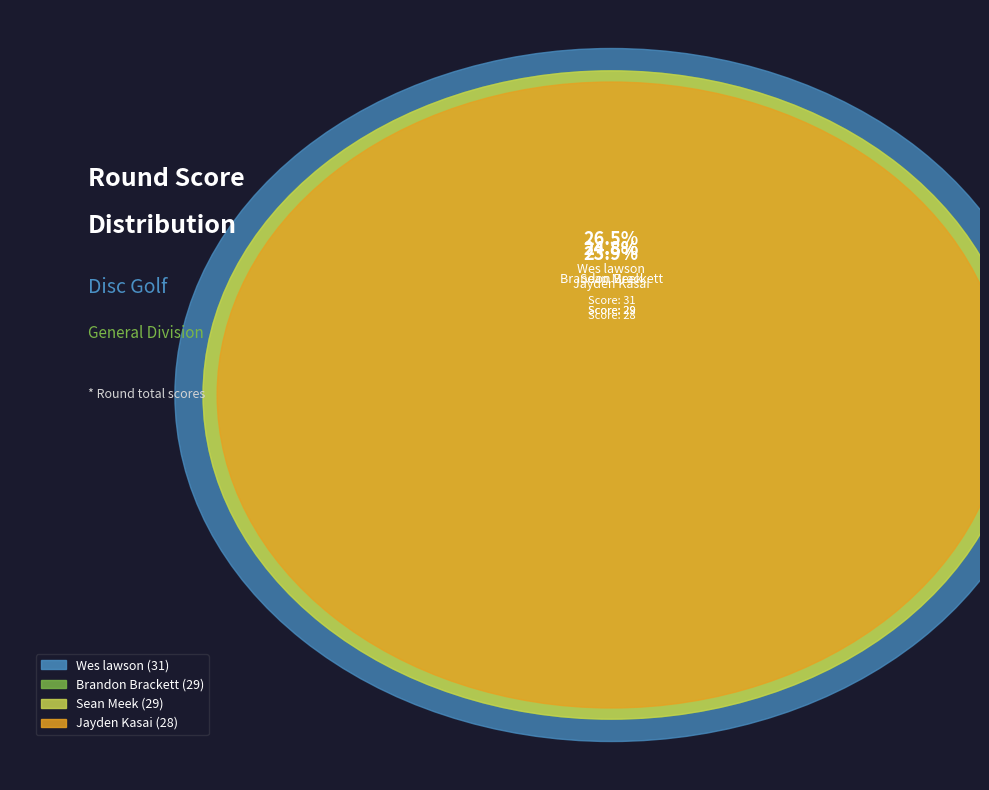

Combined, do Wes lawson and Sean Meek account for over 50%?

Yes